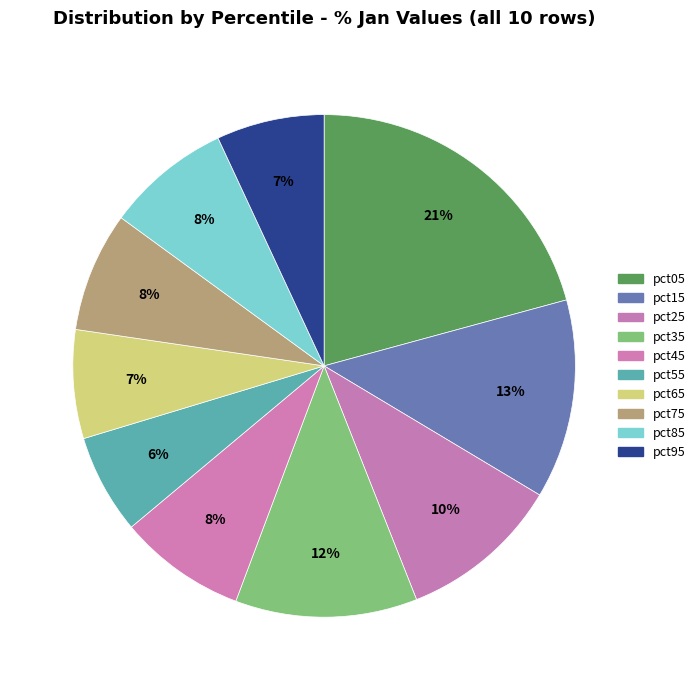

How many segments does this pie chart have?

10